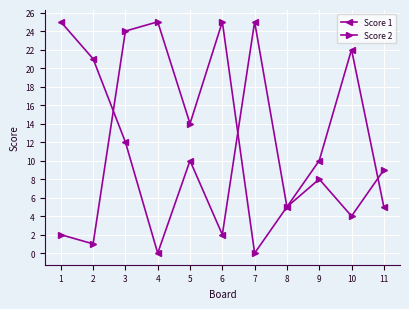

What is the approximate value of Score 1 at 2?

21